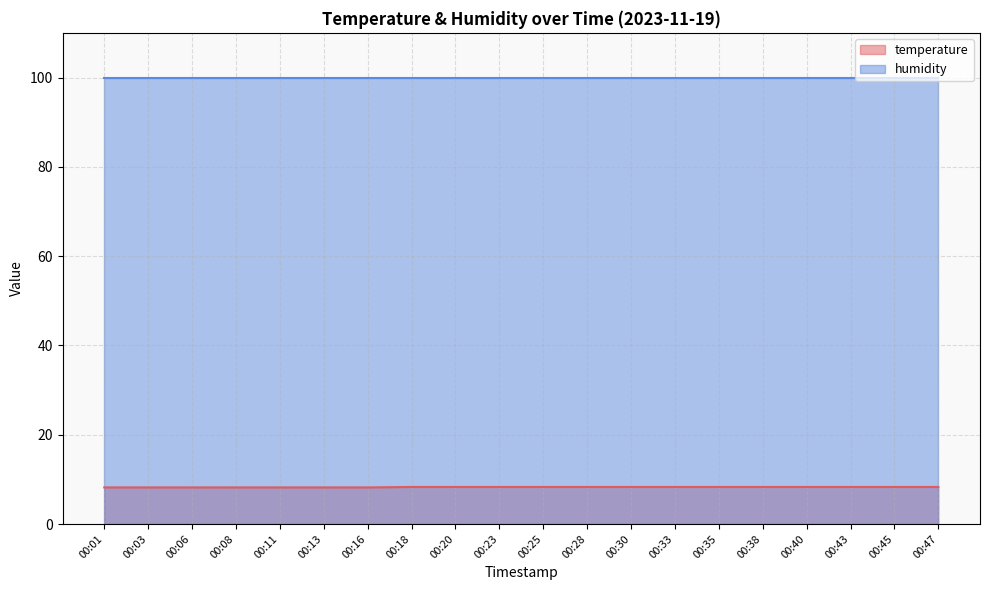

Does the chart display data point markers on the line(s)?

No